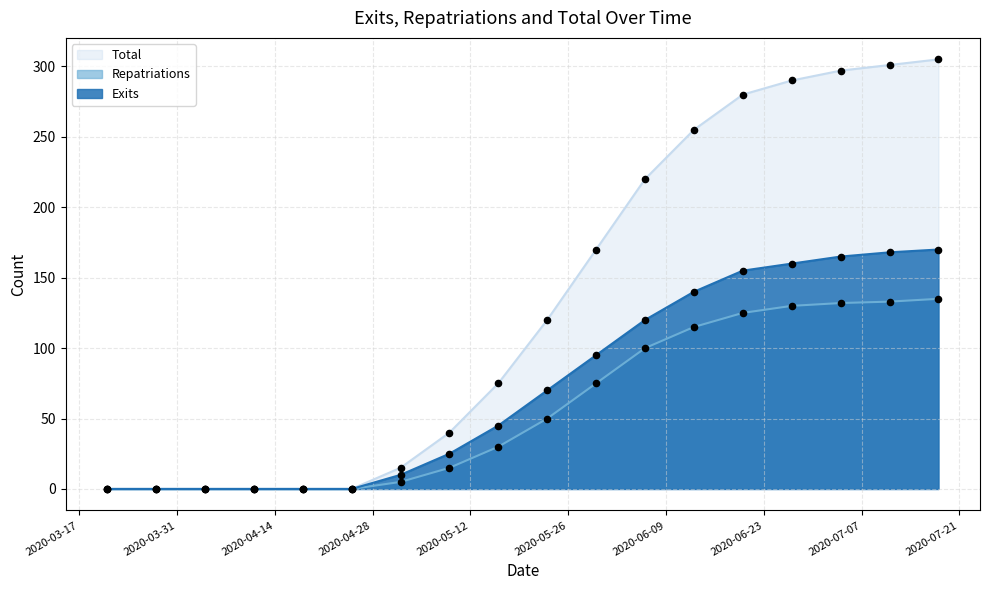

At which category is the sum across all series the highest?

2020-07-18